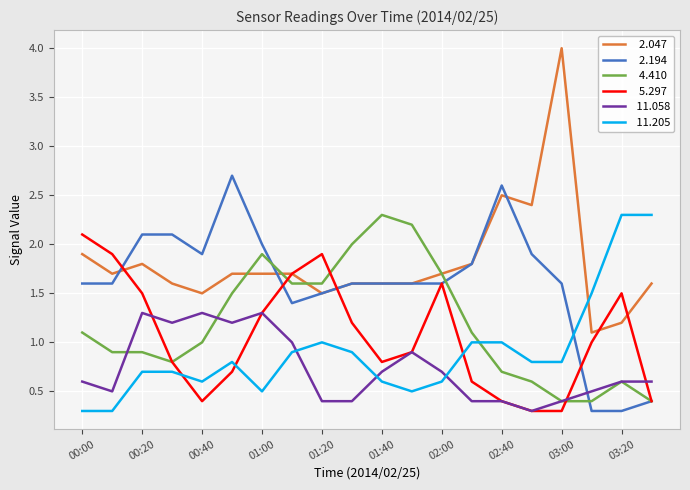

What is the maximum value shown in the chart?

4.0